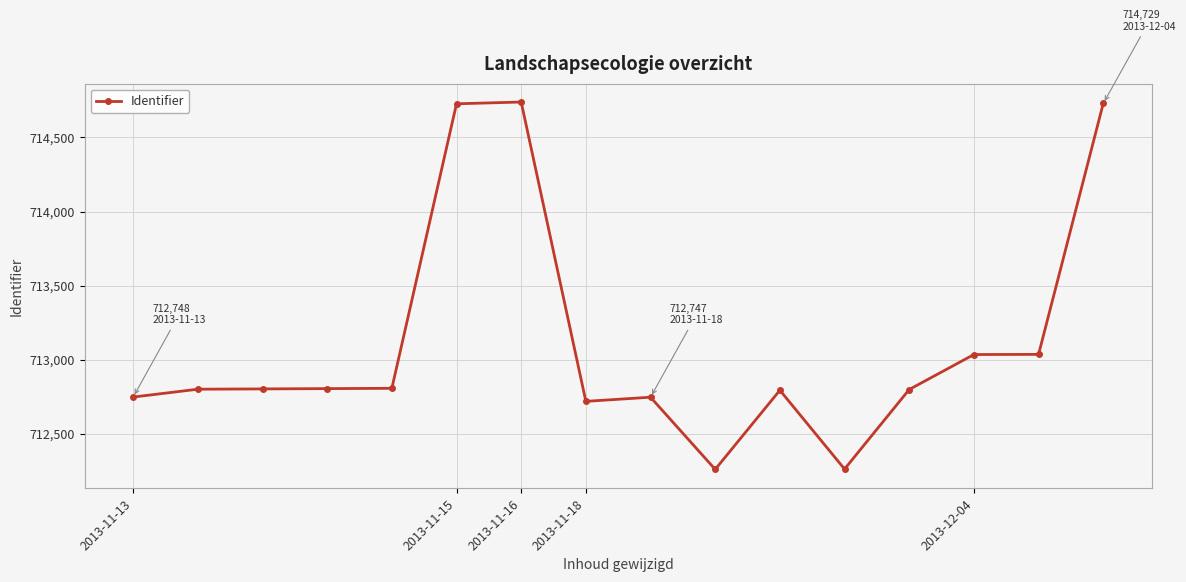

What is the value of the 4th point from the left?

712805